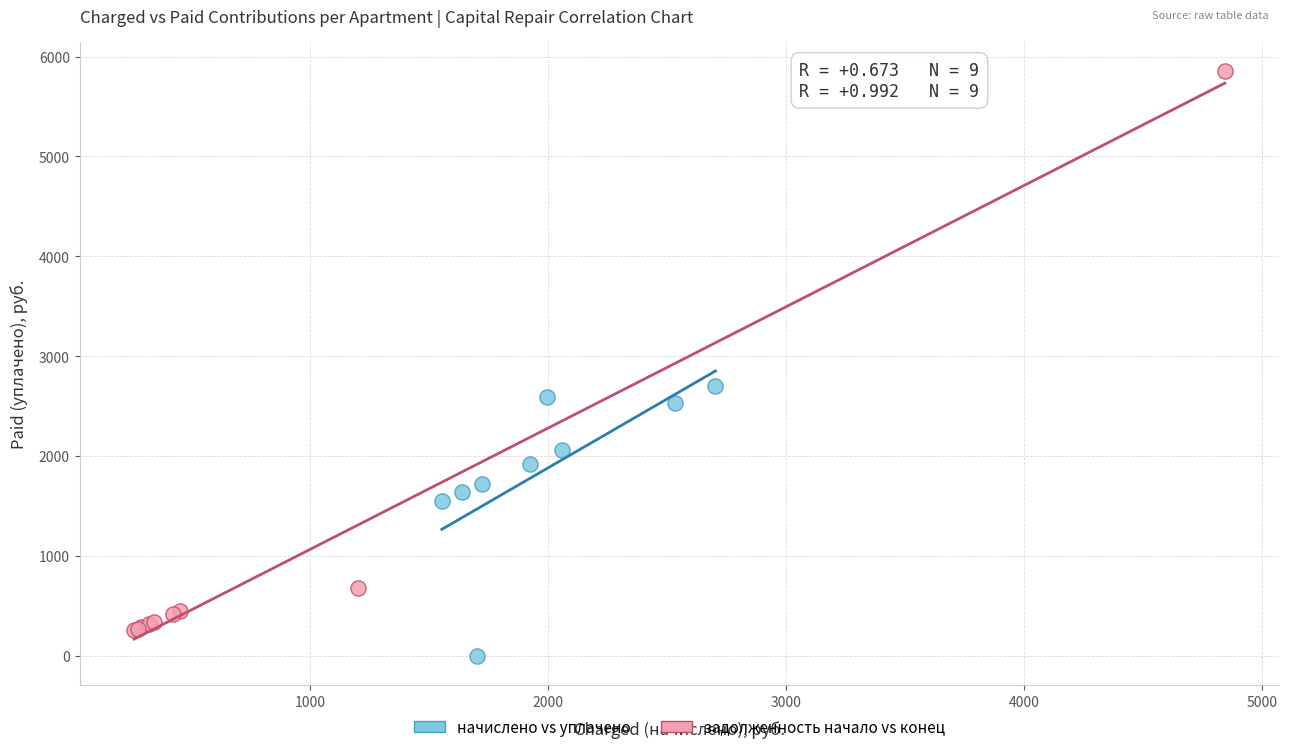

Which series has the widest spread of Y values?

задолженность начало vs конец